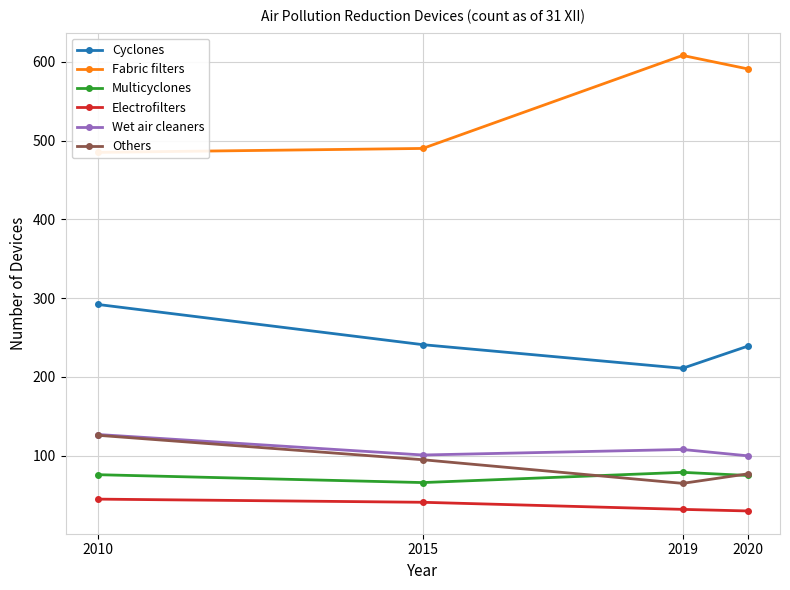

What value does the Others series have at 2019, to the nearest 5?

65